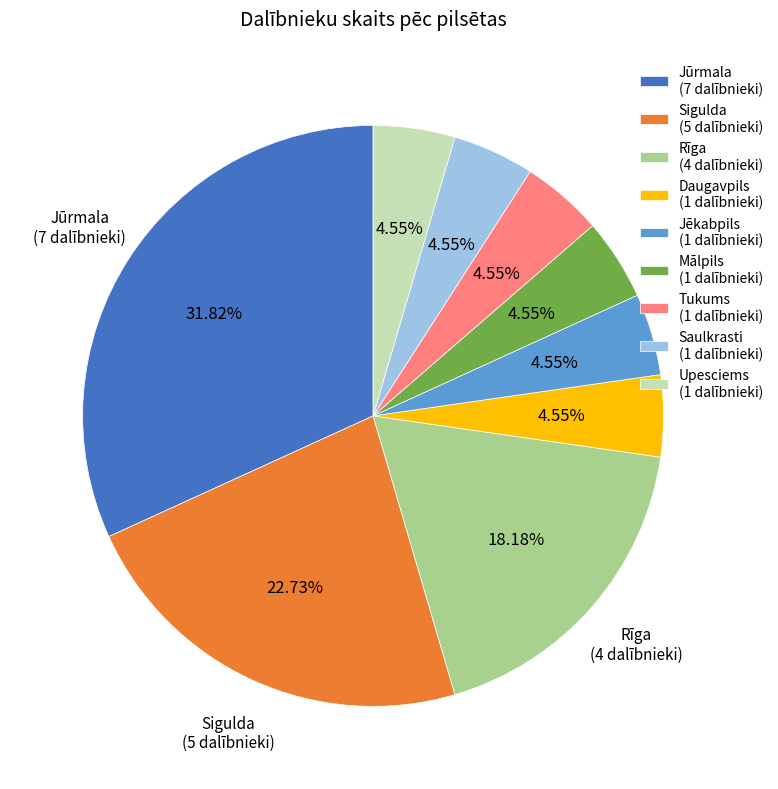

Combined, do Sigulda and Upesciems account for over 50%?

No